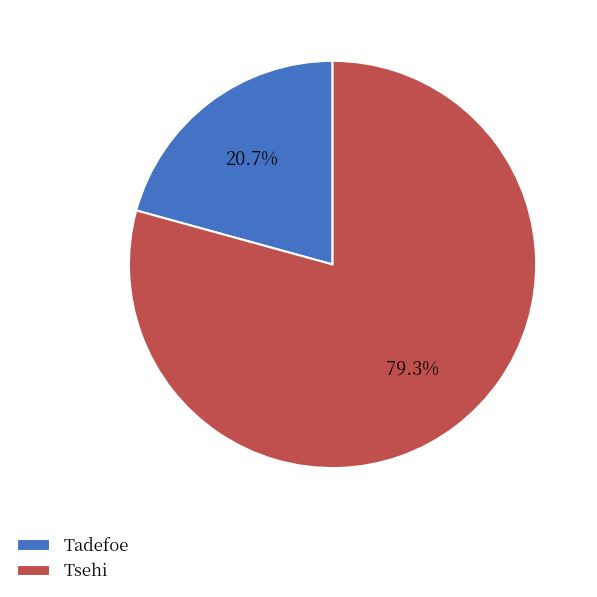

Which has a higher value, Tadefoe or Tsehi?

Tsehi